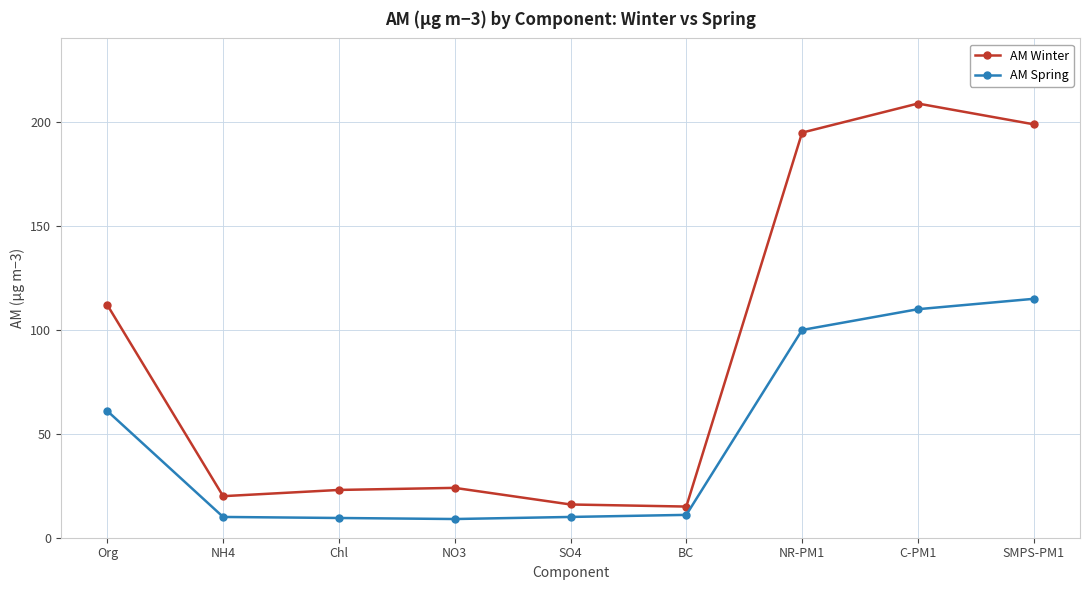

Which series has the widest spread of values?

AM Winter